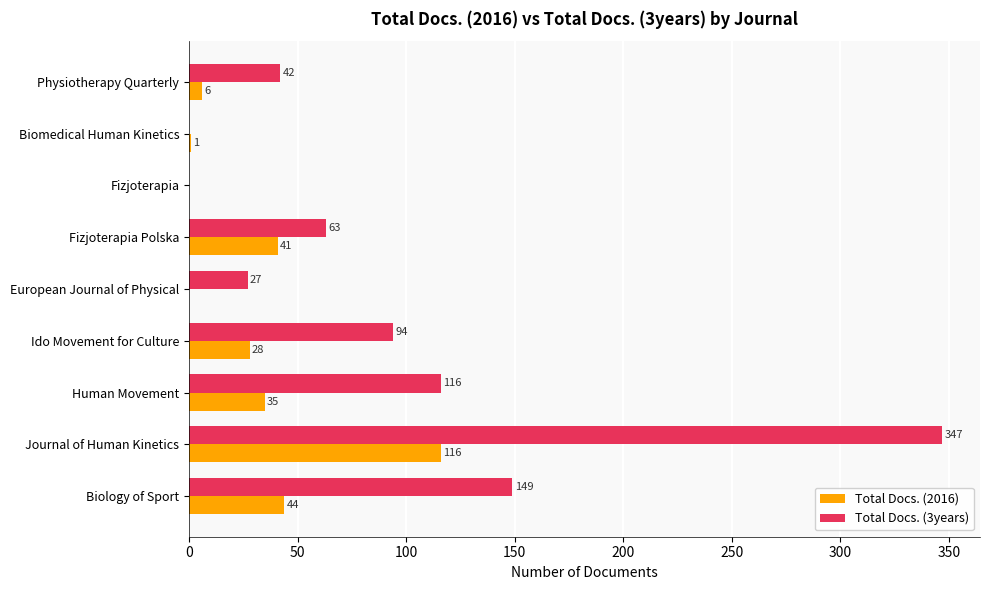

Which series changed the most between Human Movement and Biomedical Human Kinetics?

Total Docs. (3years)